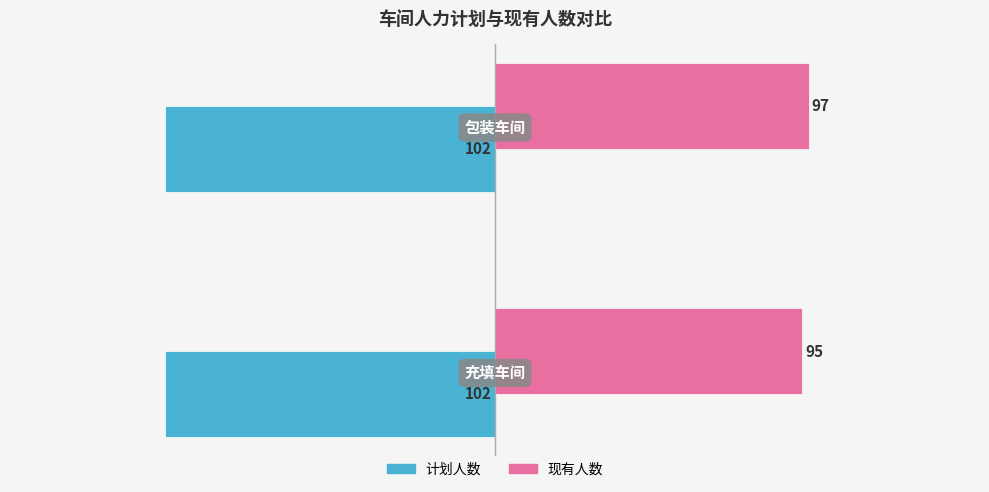

What is the sum of all 现有人数 values?

192